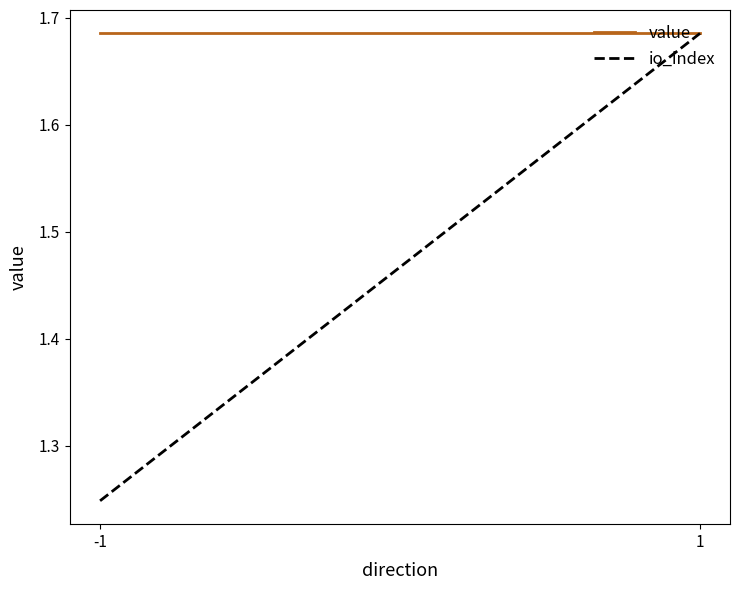

At how many categories does at least one series exceed 1?

2